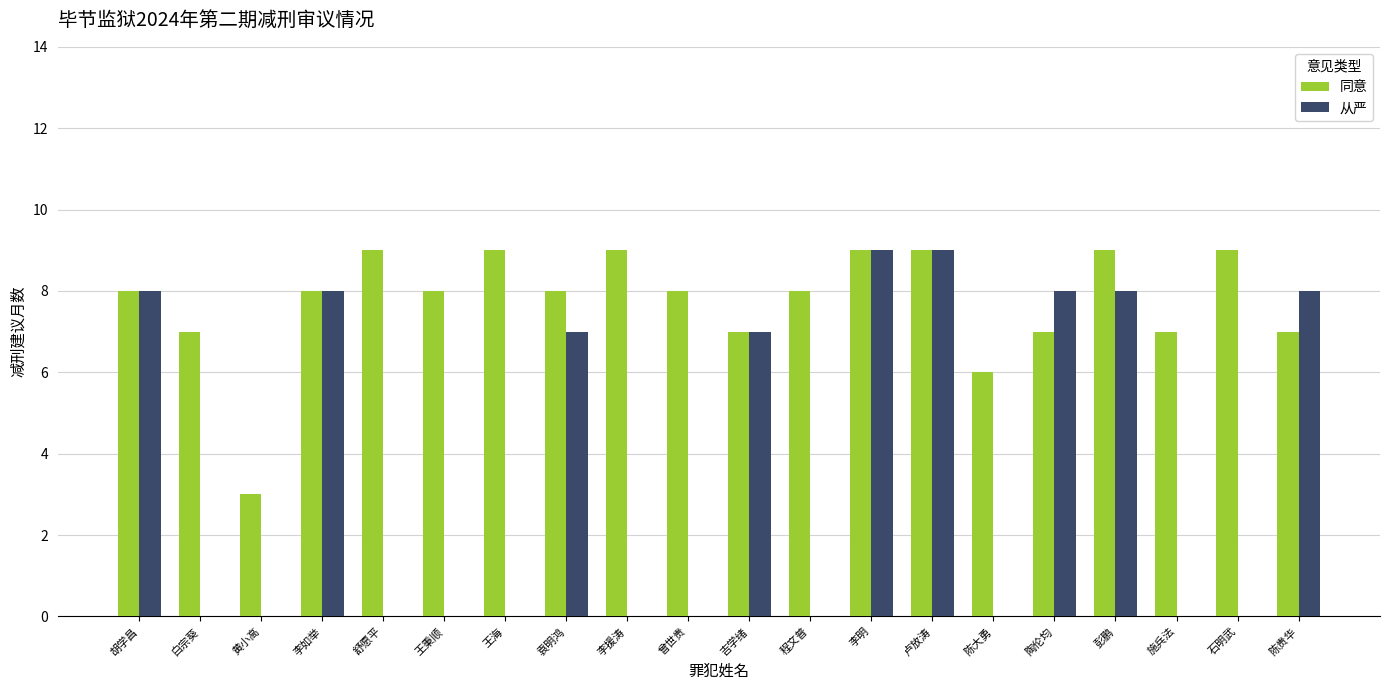

Is it true that 同意 equals 7 at 陈贵华?

True